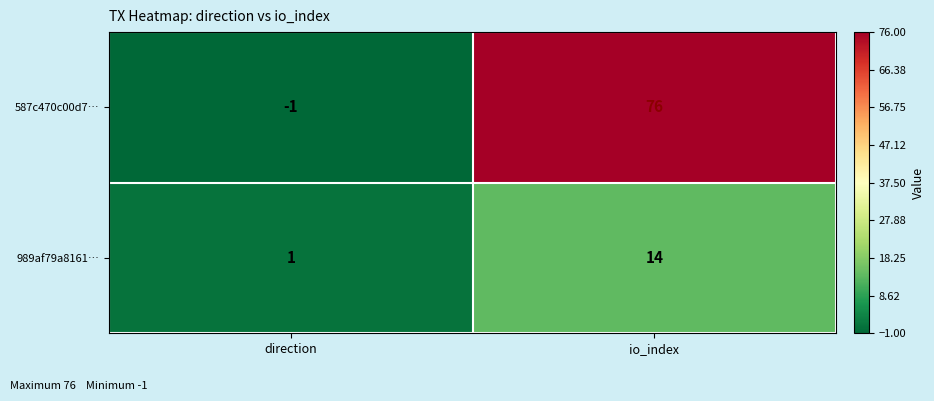

What is the difference between the maximum and minimum values in the 989af79a8161… series?

13